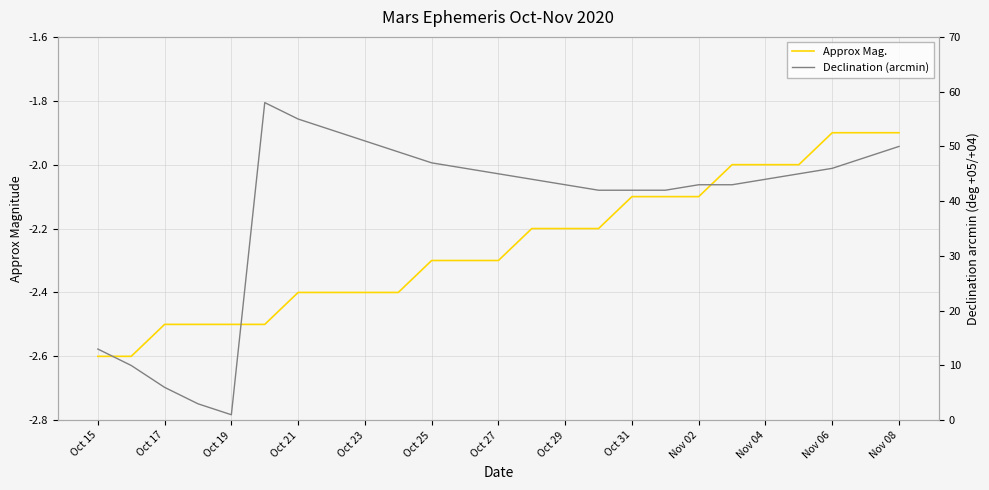

The Declination (arcmin) series shows 42.0 at 17. True or false?

True